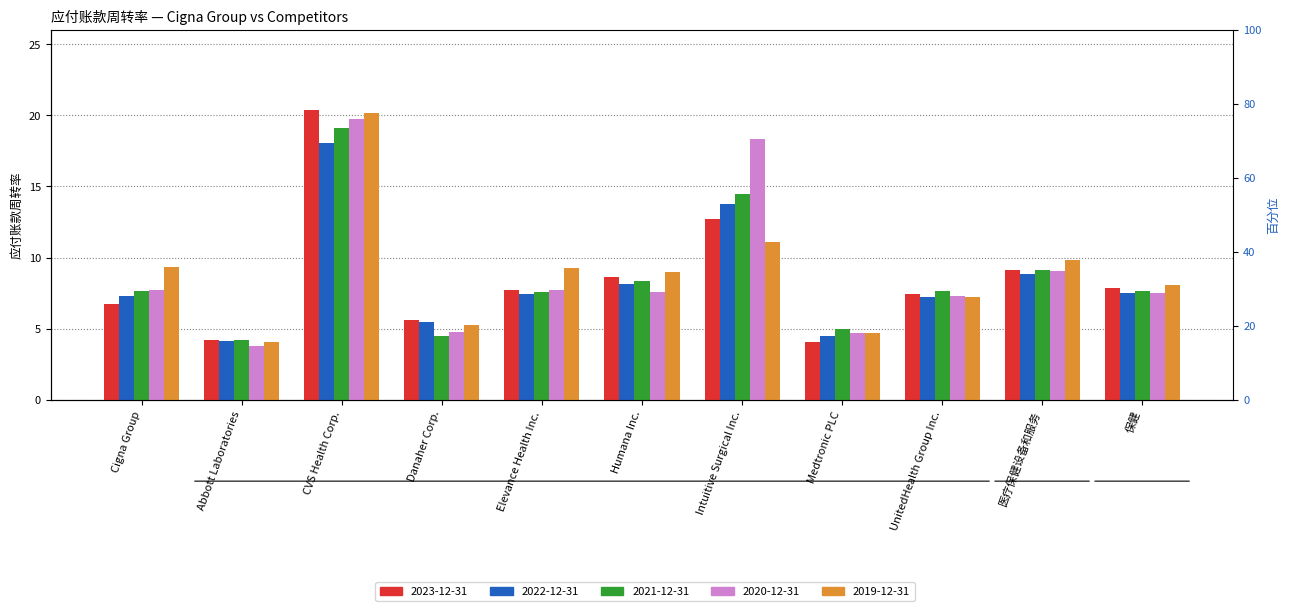

What position from the right is Cigna Group?

11